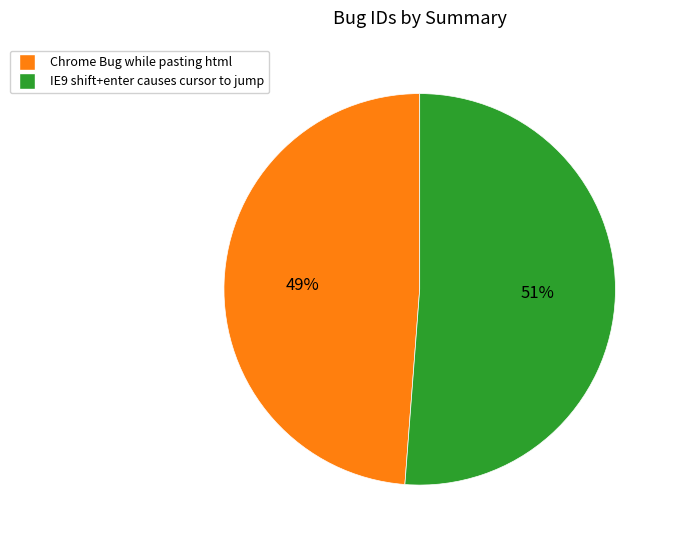

Which has a higher value, IE9 shift+enter causes cursor to jump or Chrome Bug while pasting html?

IE9 shift+enter causes cursor to jump